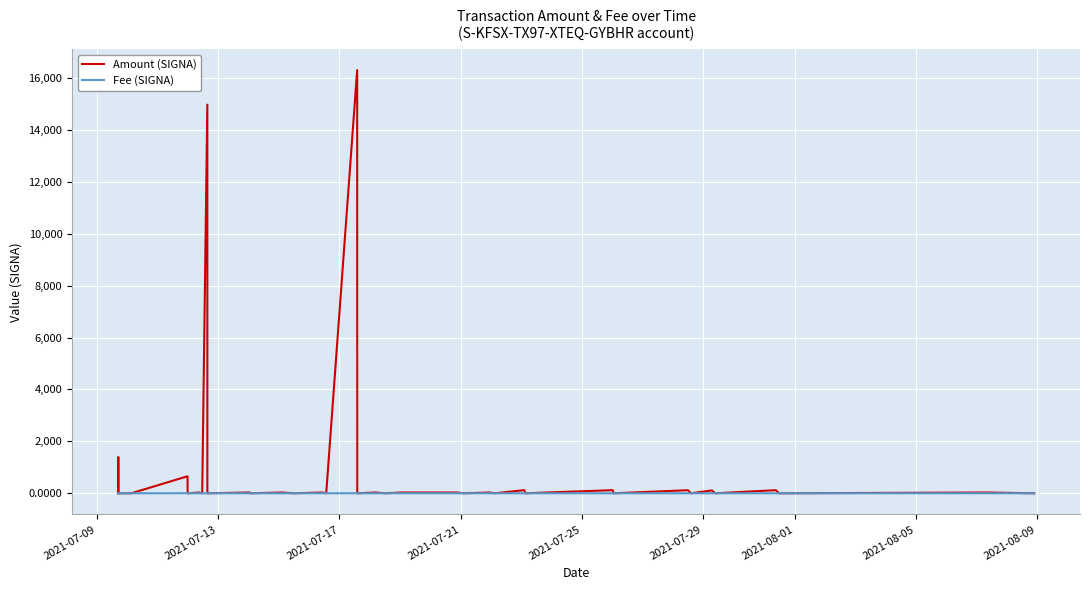

List the series in order of their overall mean, highest first.

Amount (SIGNA), Fee (SIGNA)